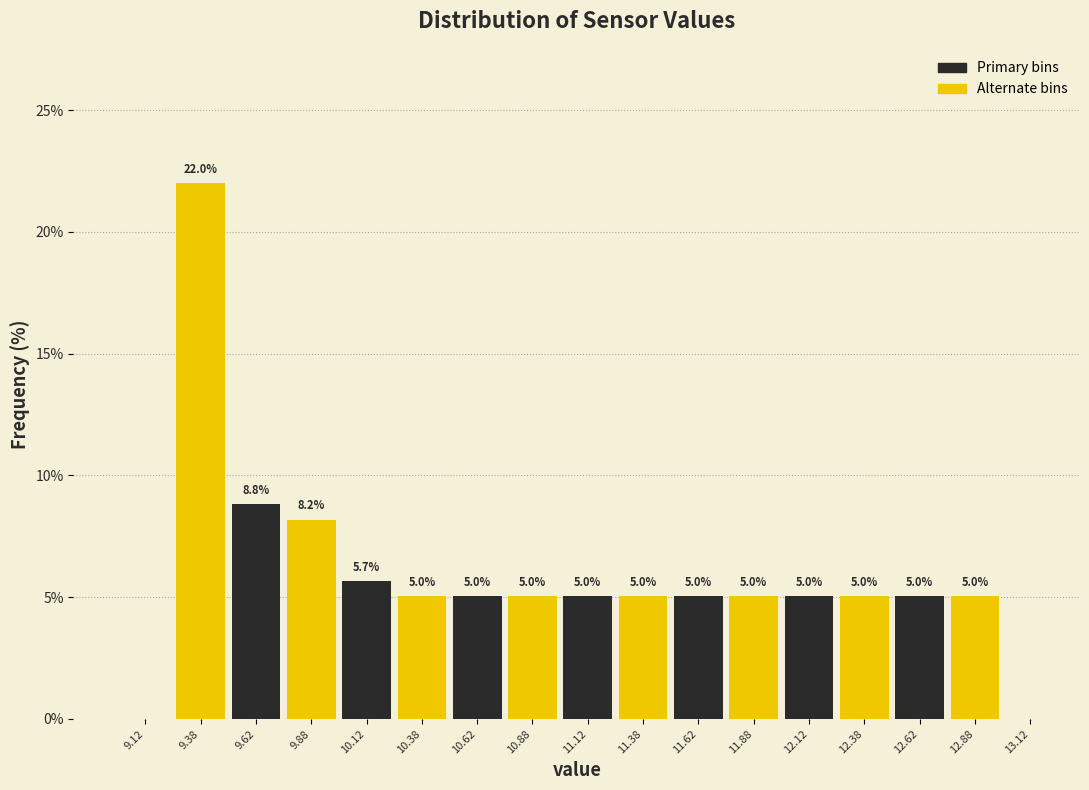

Which range on the x-axis has the tallest bar?

9.25 to 9.50